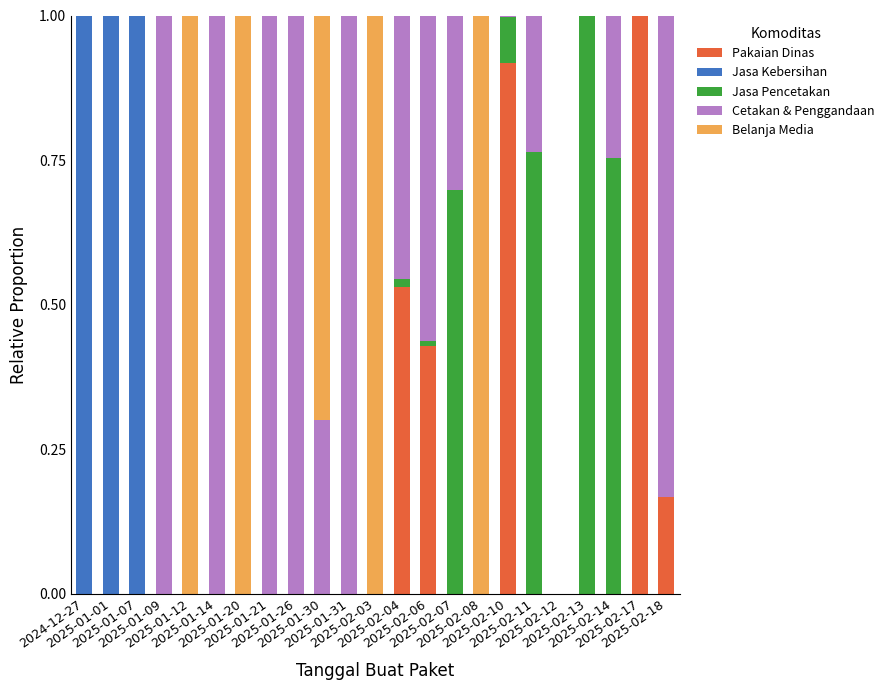

What is the highest value of the Pakaian Dinas series?

1.0